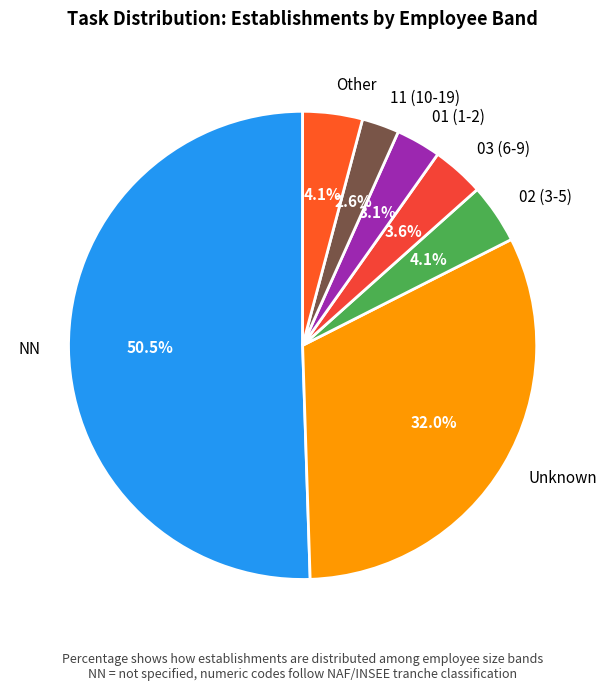

Combined, do NN and 02 (3-5) account for over 50%?

Yes